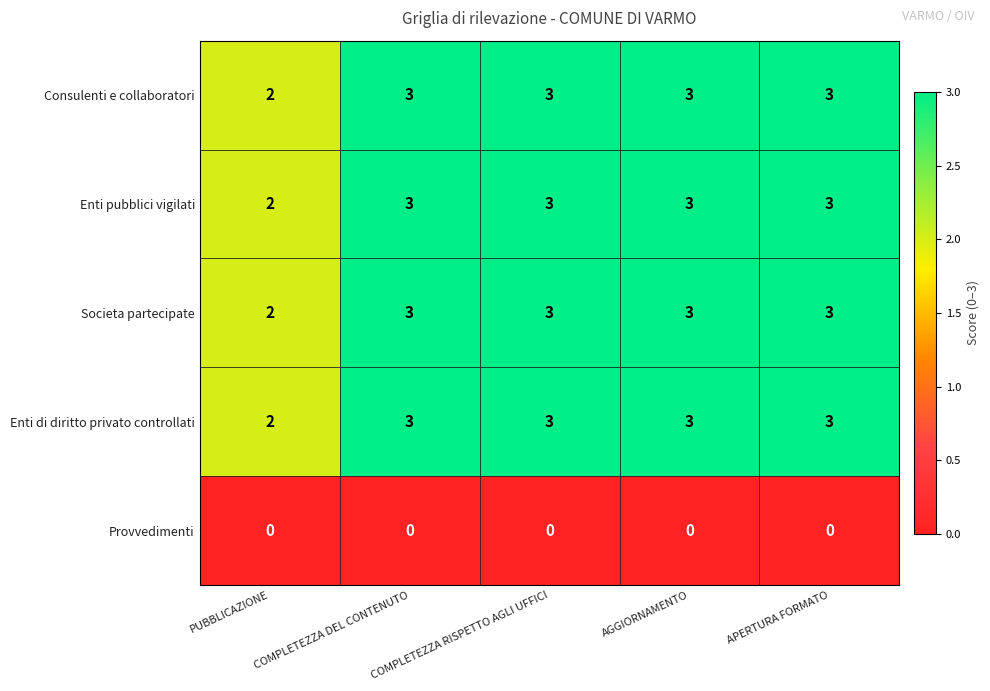

The Societa partecipate series shows 3 at PUBBLICAZIONE. True or false?

False